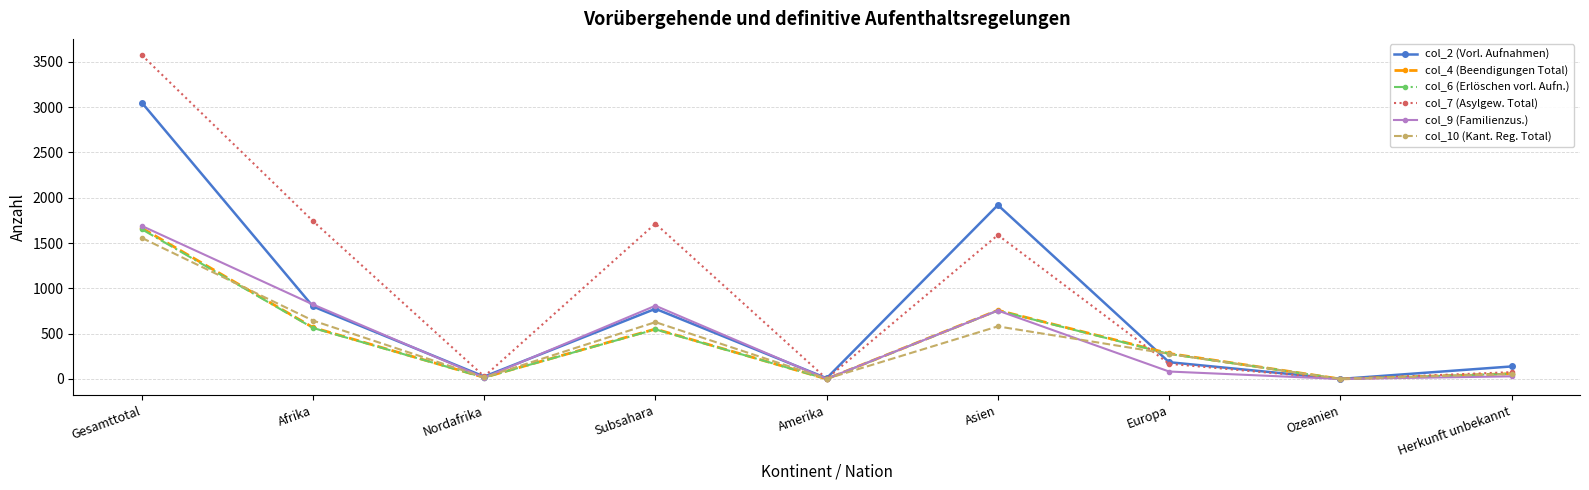

What are all the series names shown in the legend?

col_2 (Vorl. Aufnahmen), col_4 (Beendigungen Total), col_6 (Erlöschen vorl. Aufn.), col_7 (Asylgew. Total), col_9 (Familienzus.), col_10 (Kant. Reg. Total)